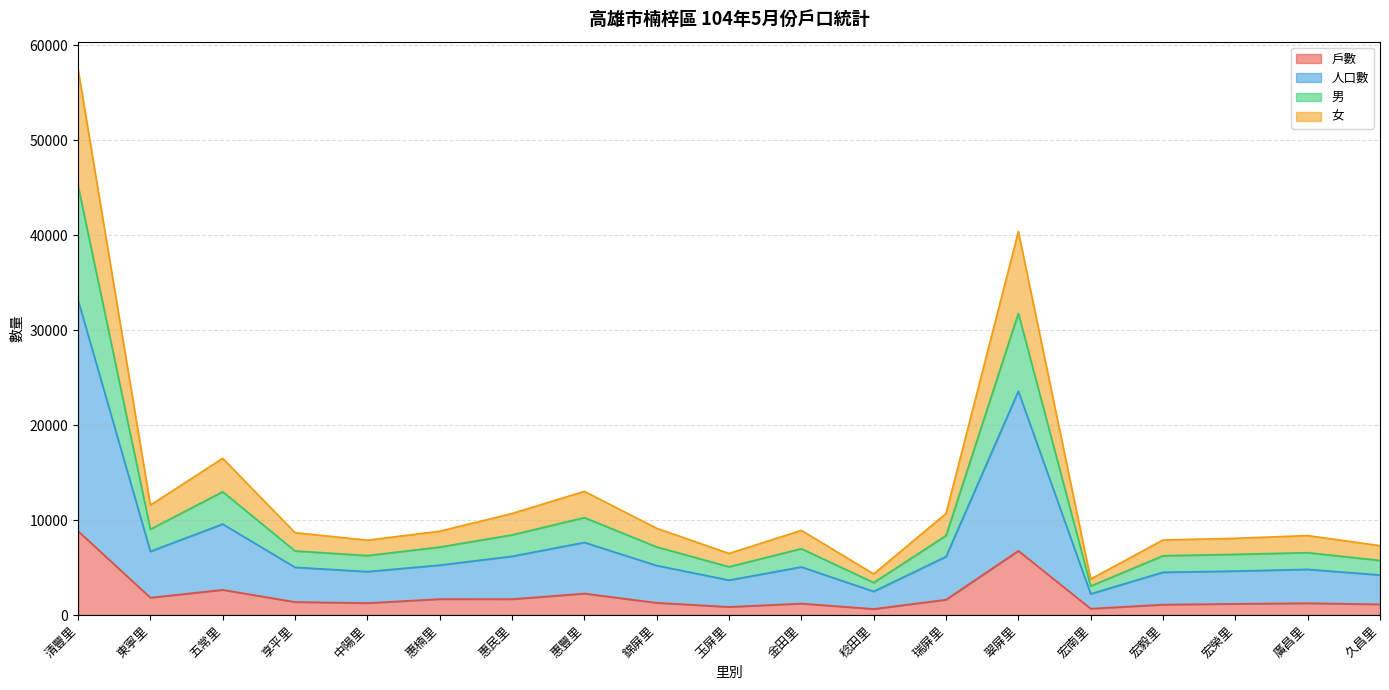

True or false: 男 and 戶數 intersect in this chart.

False